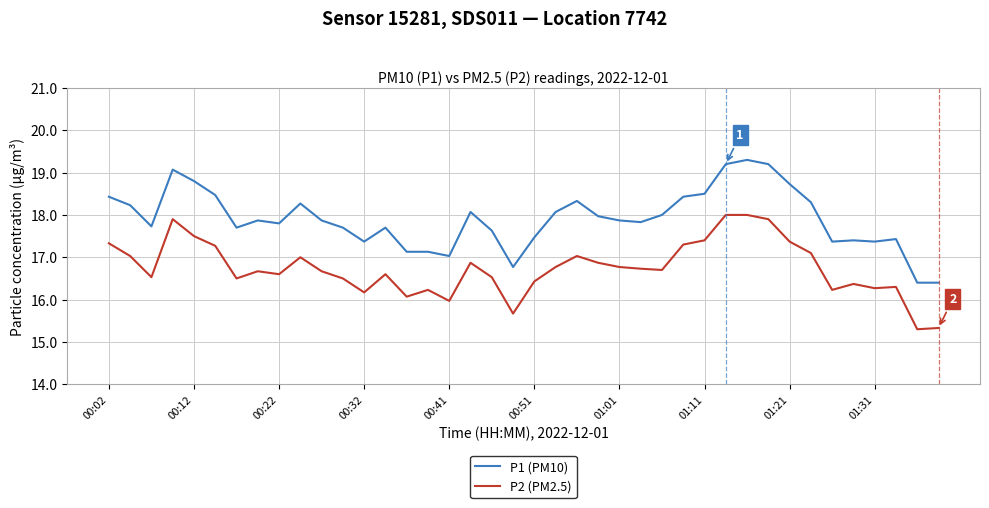

What is the maximum value for P1 (PM10)?

19.3